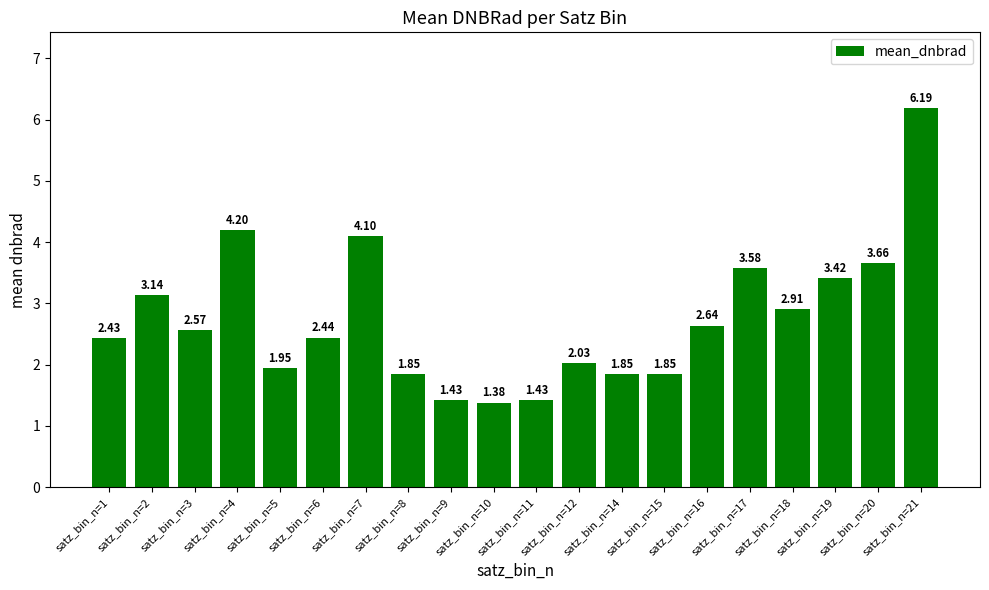

What is the ratio of the value at satz_bin_n=3 to the value at satz_bin_n=19?

0.8